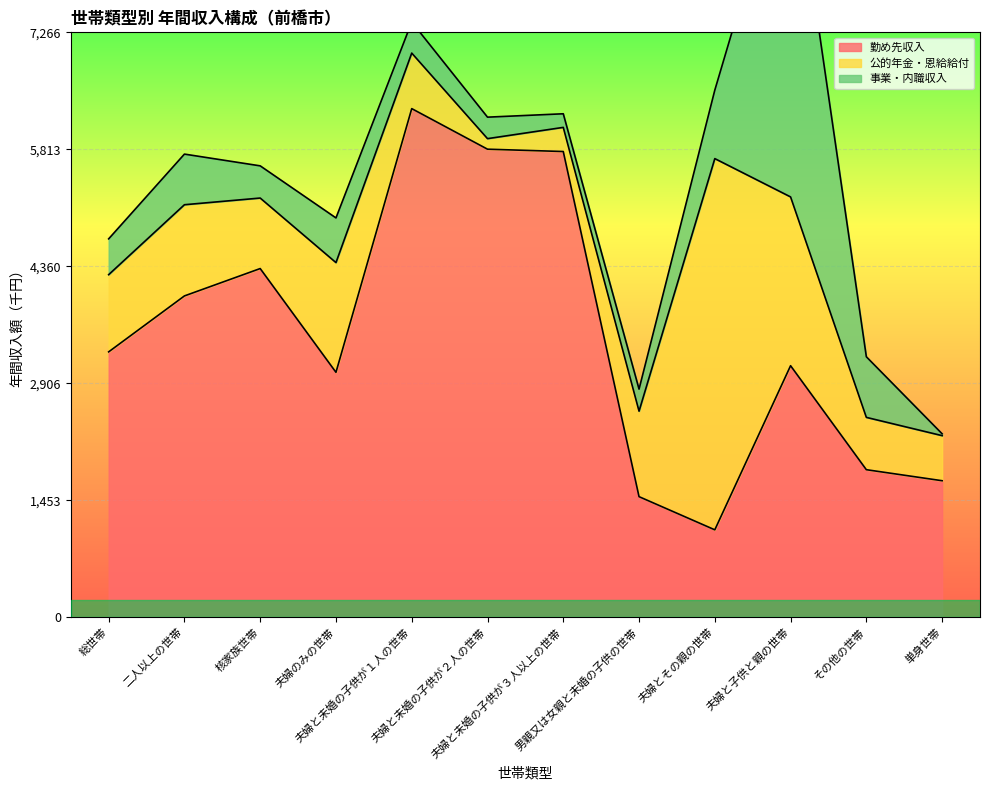

After their last crossing, which series has the higher values: 事業・内職収入 or 公的年金・恩給給付?

公的年金・恩給給付